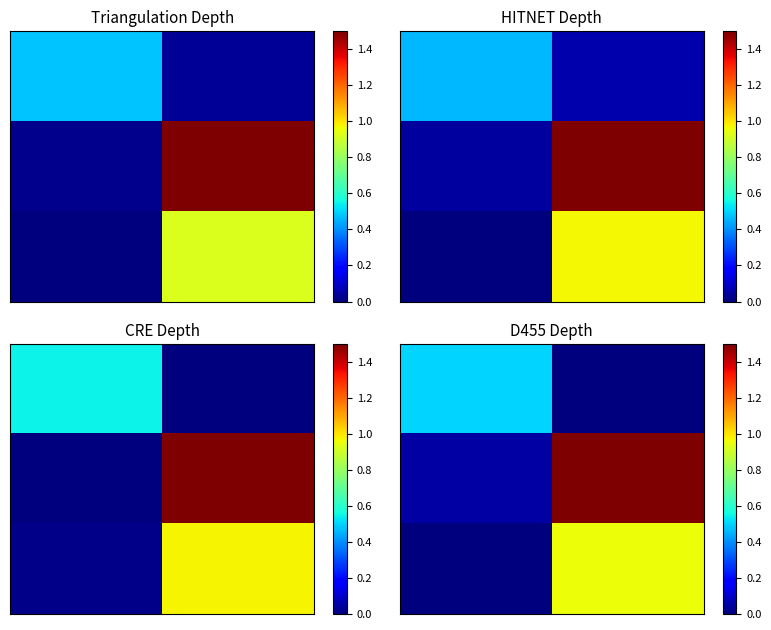

What is the spread (max minus min) of values at 1?

1.5